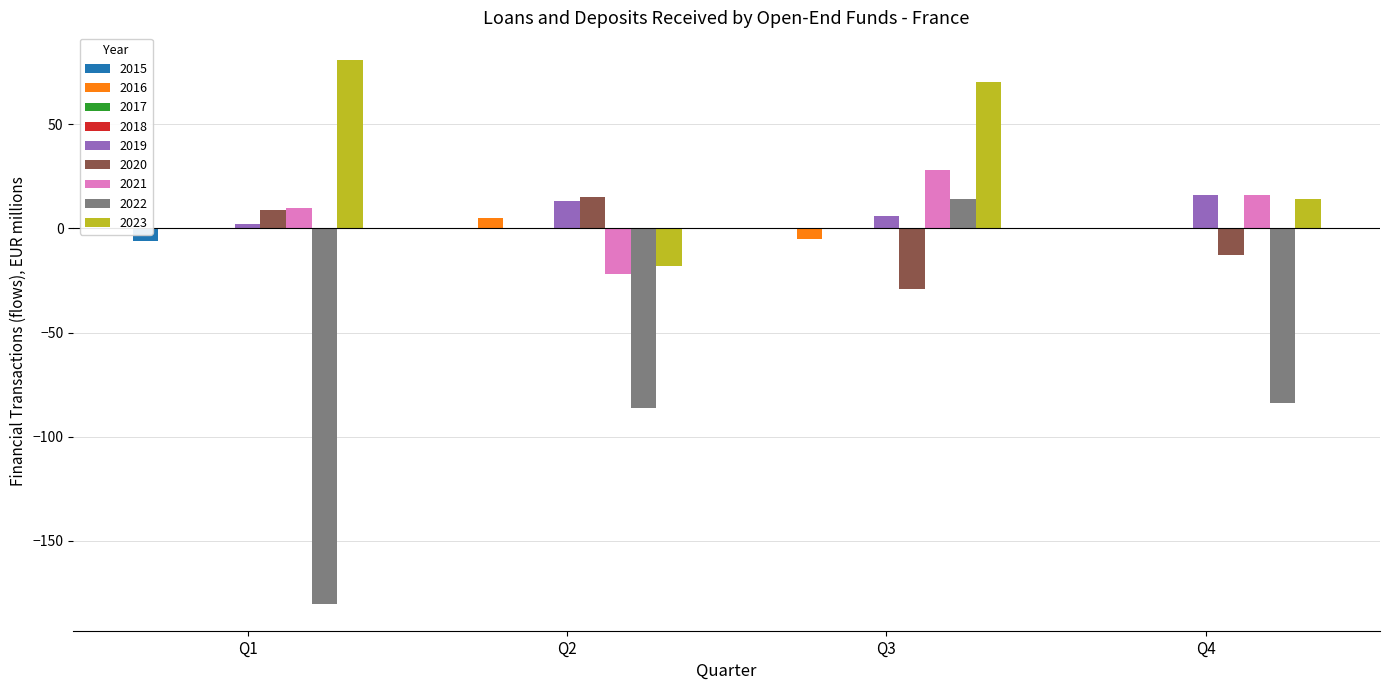

List the labels in order of value, smallest first.

2022-Q1, 2022-Q2, 2022-Q4, 2020-Q3, 2021-Q2, 2023-Q2, 2020-Q4, 2015-Q1, 2016-Q3, 2015-Q2, 2015-Q3, 2015-Q4, 2016-Q1, 2016-Q4, 2017-Q1, 2017-Q2, 2017-Q3, 2017-Q4, 2018-Q1, 2018-Q2, 2018-Q3, 2018-Q4, 2019-Q1, 2016-Q2, 2019-Q3, 2020-Q1, 2021-Q1, 2019-Q2, 2022-Q3, 2023-Q4, 2020-Q2, 2019-Q4, 2021-Q4, 2021-Q3, 2023-Q3, 2023-Q1